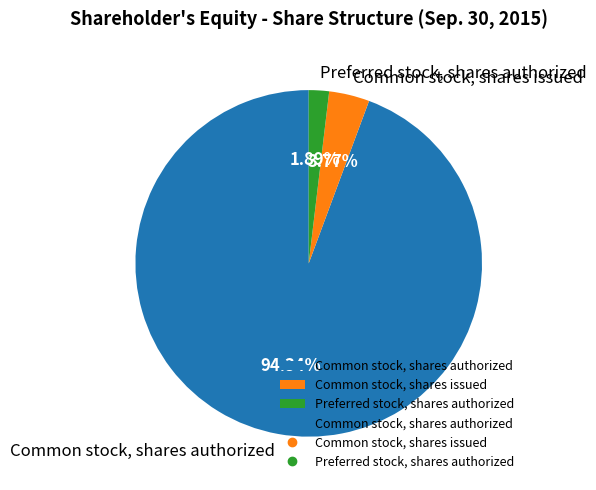

How much of the chart is everything except Preferred stock, shares authorized?

98.1%